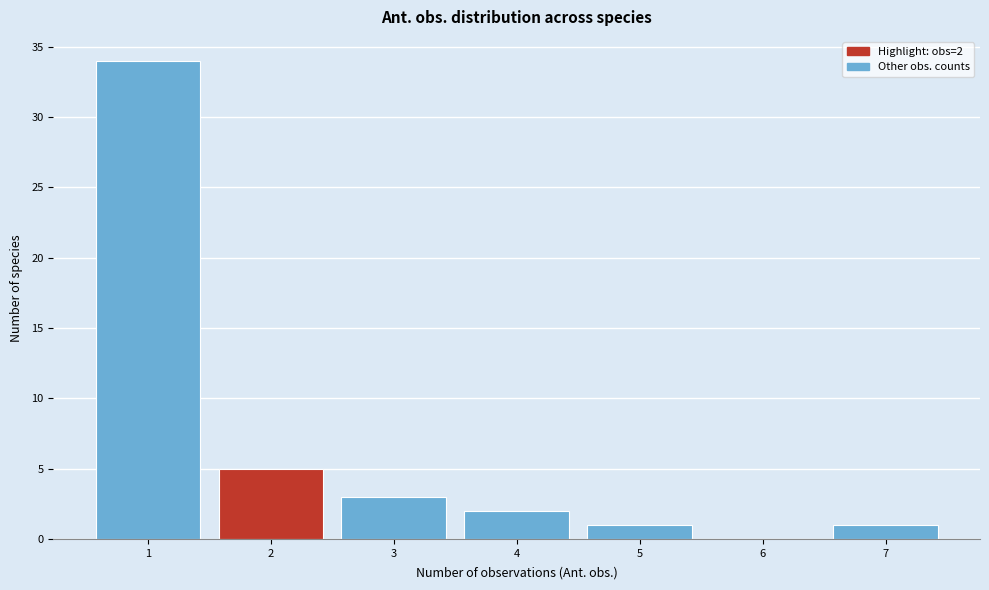

Over which range of the x-axis is the bar tallest?

0.5 to 1.5